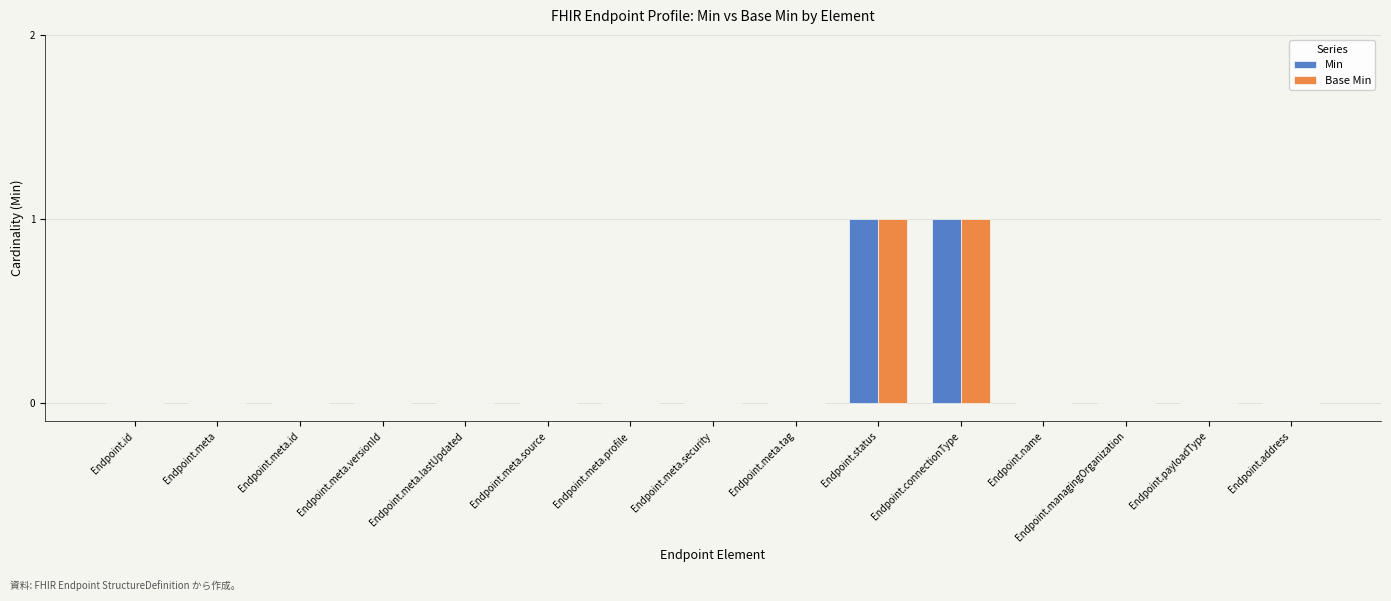

Is it true that Base Min equals 0 at Endpoint.meta.profile?

True